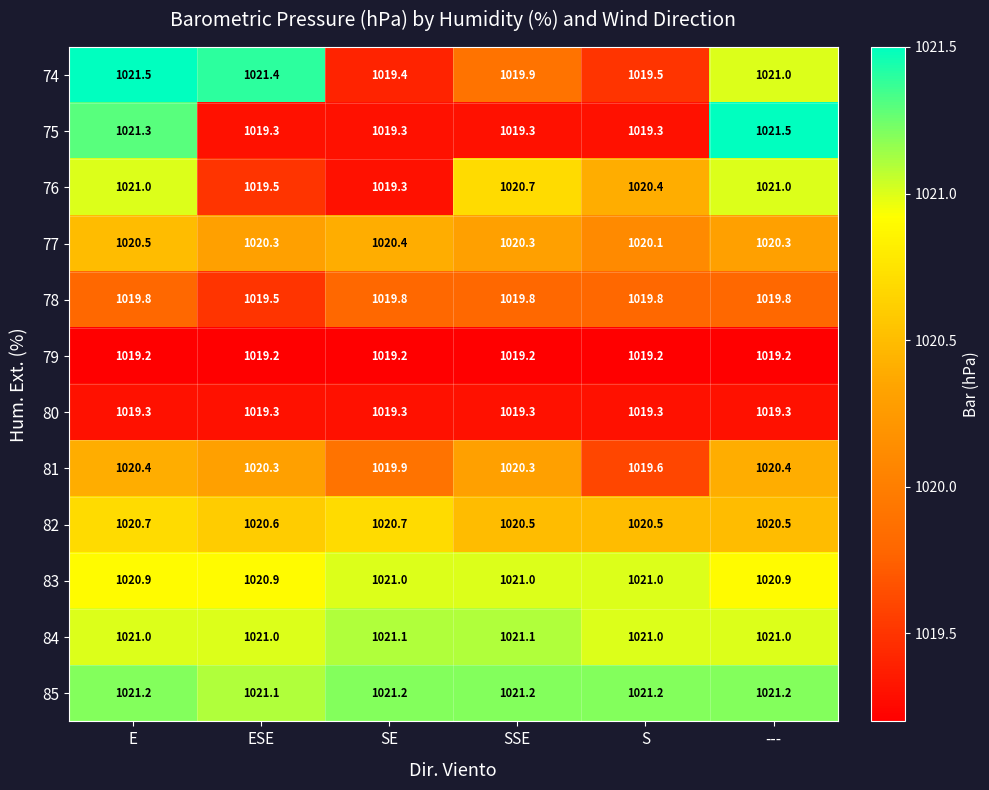

At how many categories does at least one series exceed 1021?

6